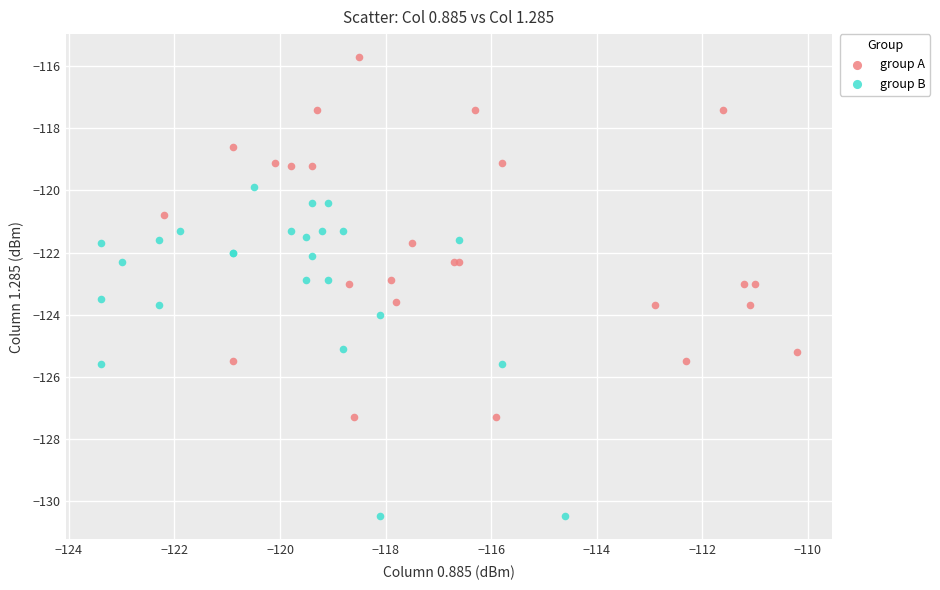

Which series reaches the minimum Y coordinate?

group B